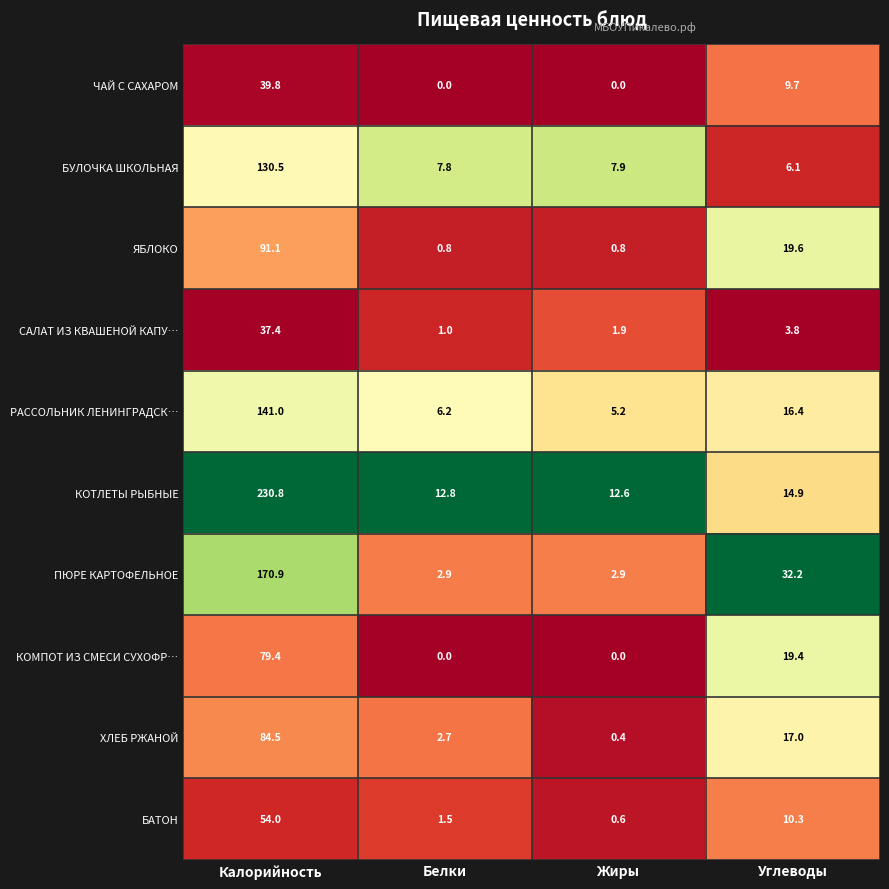

What is the approximate value of ХЛЕБ РЖАНОЙ at Калорийность?

84.5